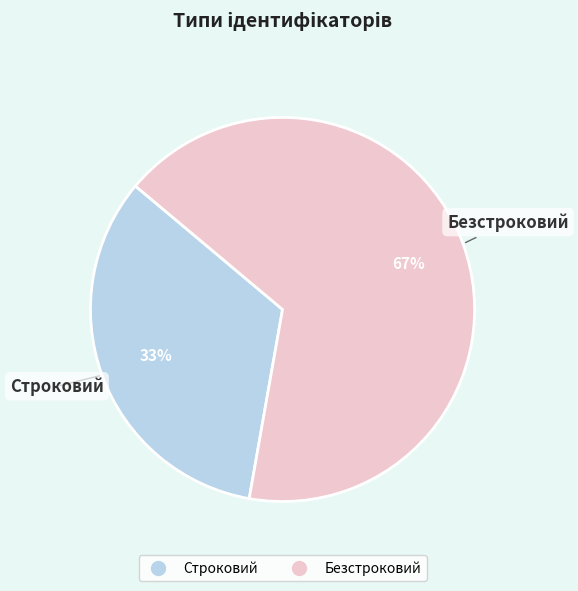

Rank the categories by value from highest to lowest.

Безстроковий, Строковий